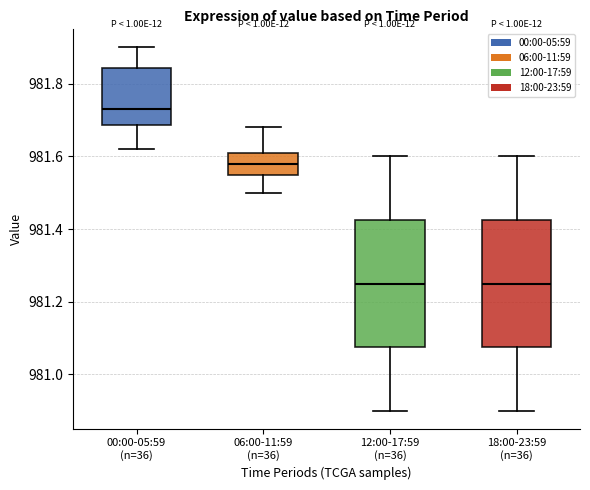

Reading left to right, transcribe this box plot: for each box, give where its median line is, the range the box spans, and where its two whiskers end, as read against the y-axis. The values are not printed on the chart, so give them approximately, as read against the axis.

00:00-05:59 (n=36): median 981.74, box 981.68 to 981.84, whiskers 981.62 to 981.90
06:00-11:59 (n=36): median 981.58, box 981.56 to 981.62, whiskers 981.50 to 981.68
12:00-17:59 (n=36): median 981.26, box 981.08 to 981.42, whiskers 980.90 to 981.60
18:00-23:59 (n=36): median 981.26, box 981.08 to 981.42, whiskers 980.90 to 981.60